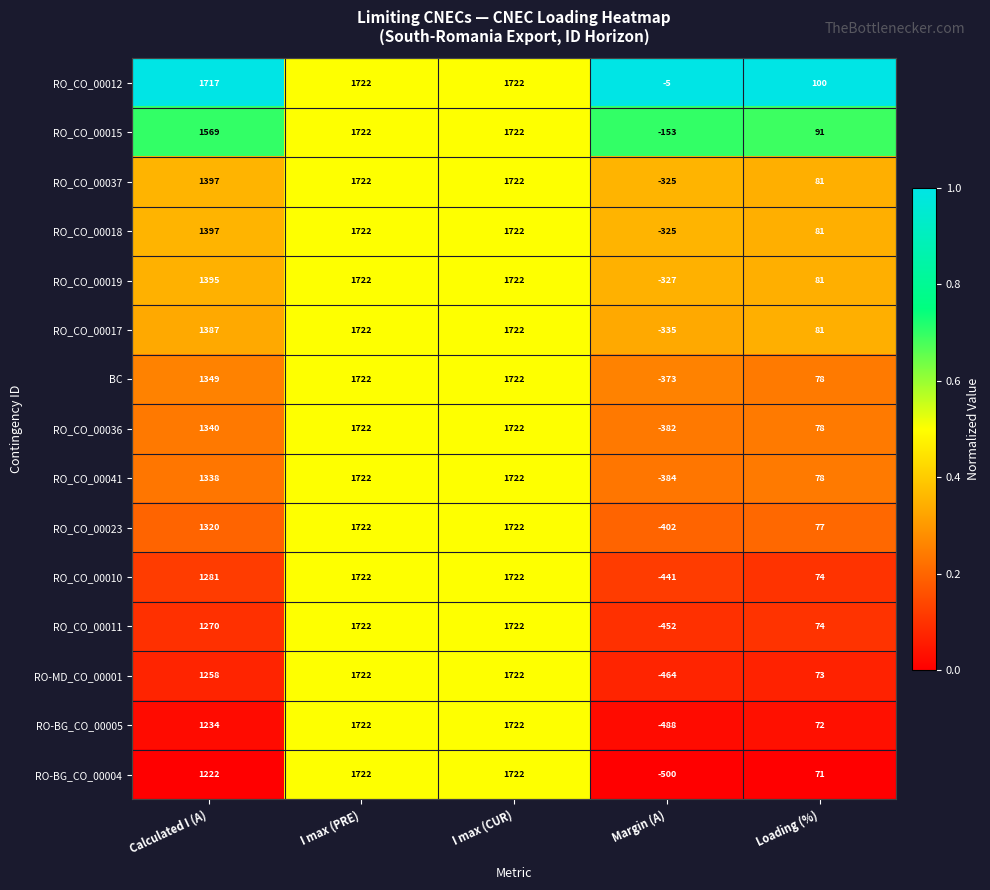

The RO_CO_00037 series shows 1087 at I max (CUR). True or false?

False